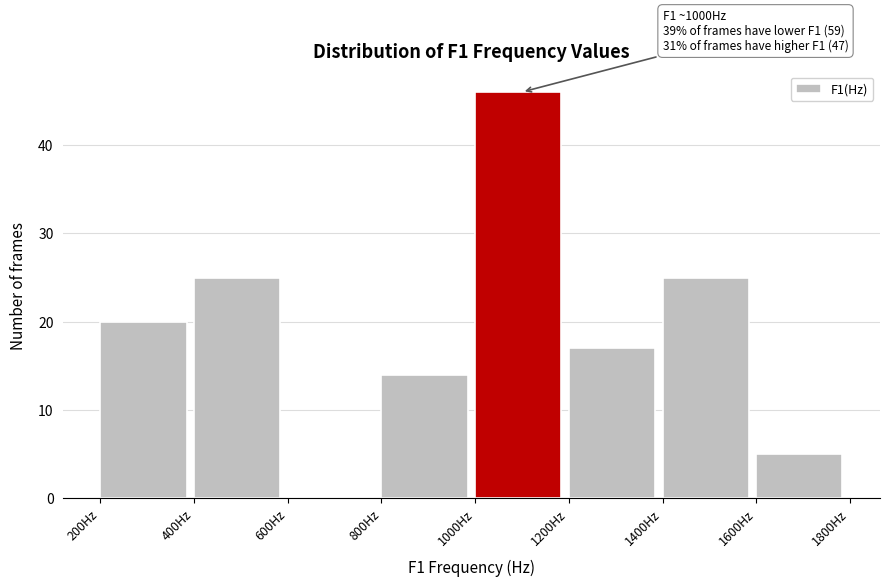

Over which range of the x-axis is the bar tallest?

1000 to 1200